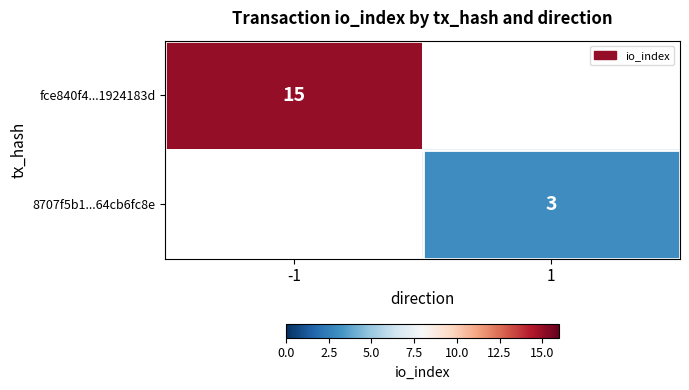

Is it true that fce840f4...1924183d equals 15 at -1?

True